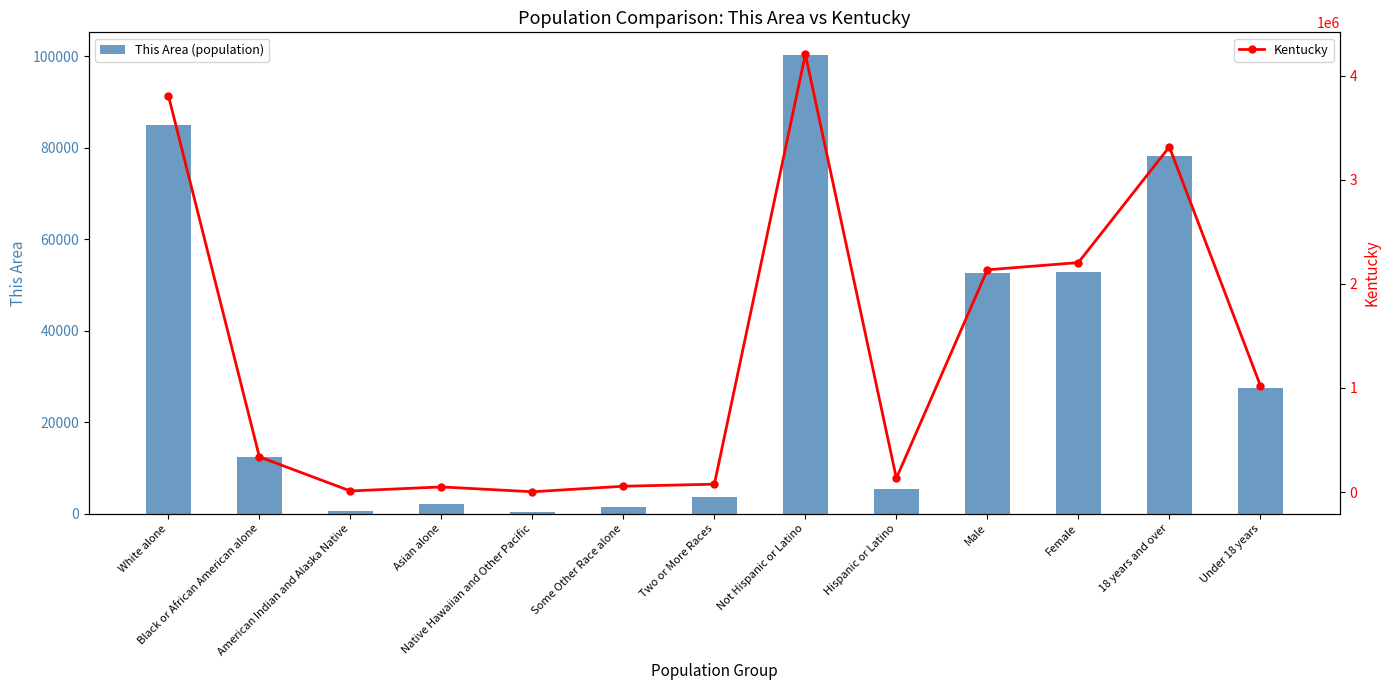

How many data points in Kentucky are above 337520?

6